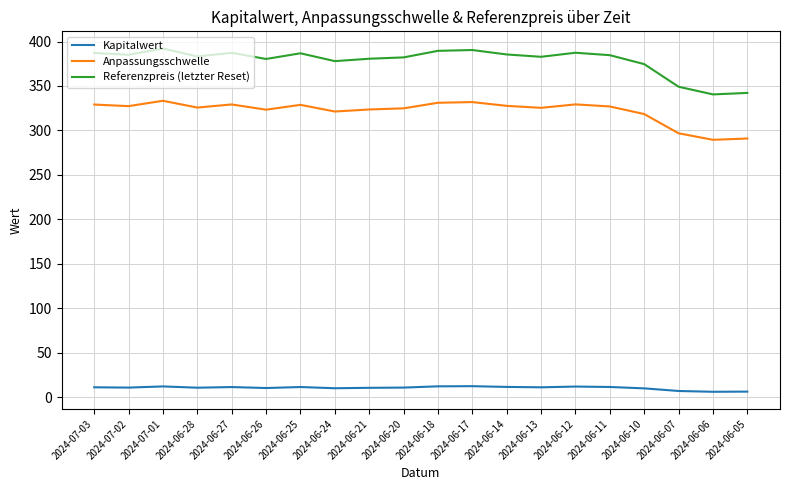

Which series has the widest spread of values?

Referenzpreis (letzter Reset)